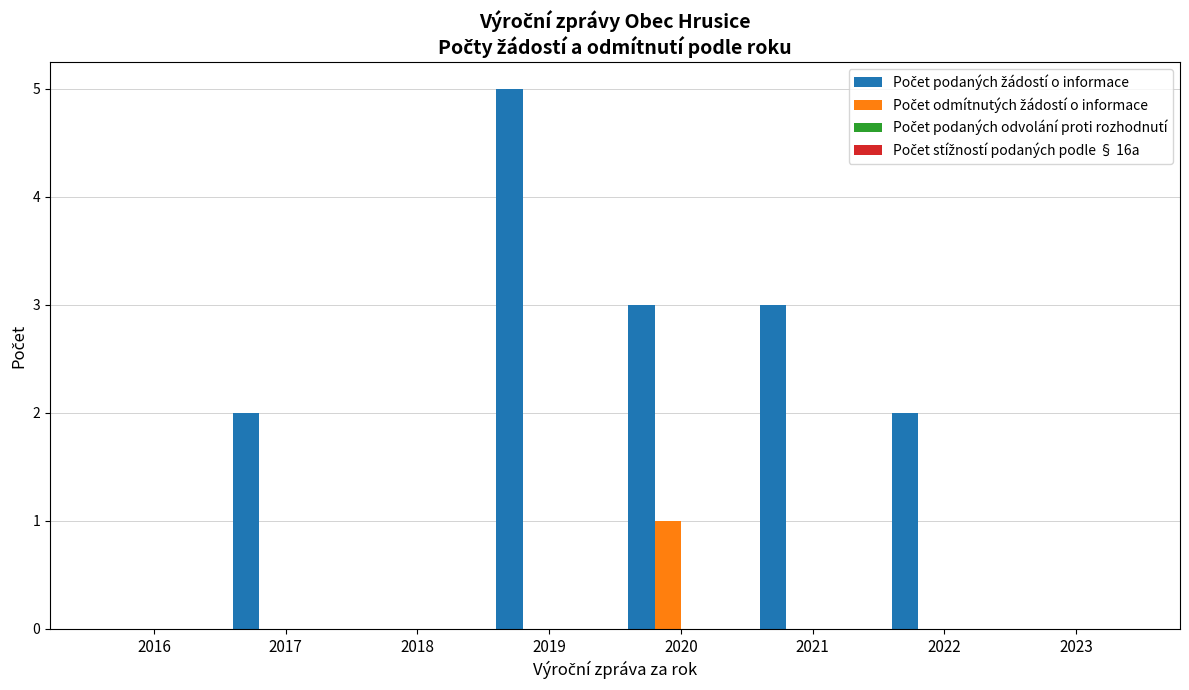

What is the total value across all series at 2020?

4